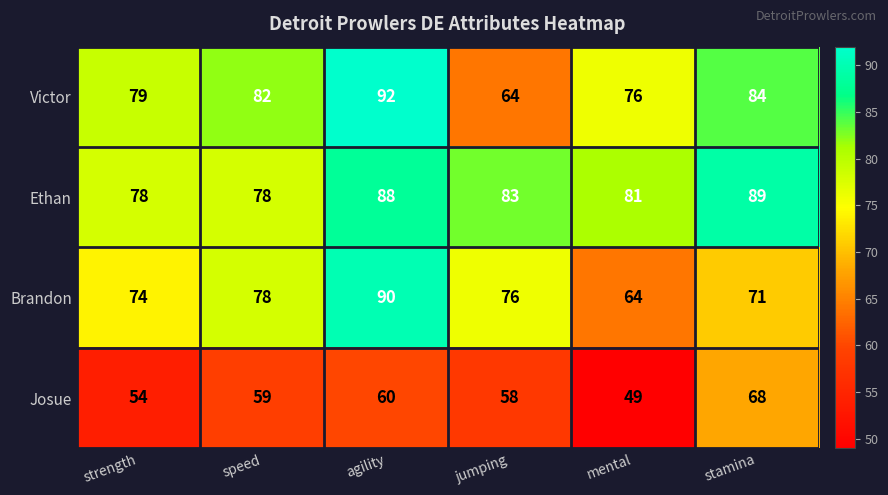

Which series has the largest total across all categories?

Ethan